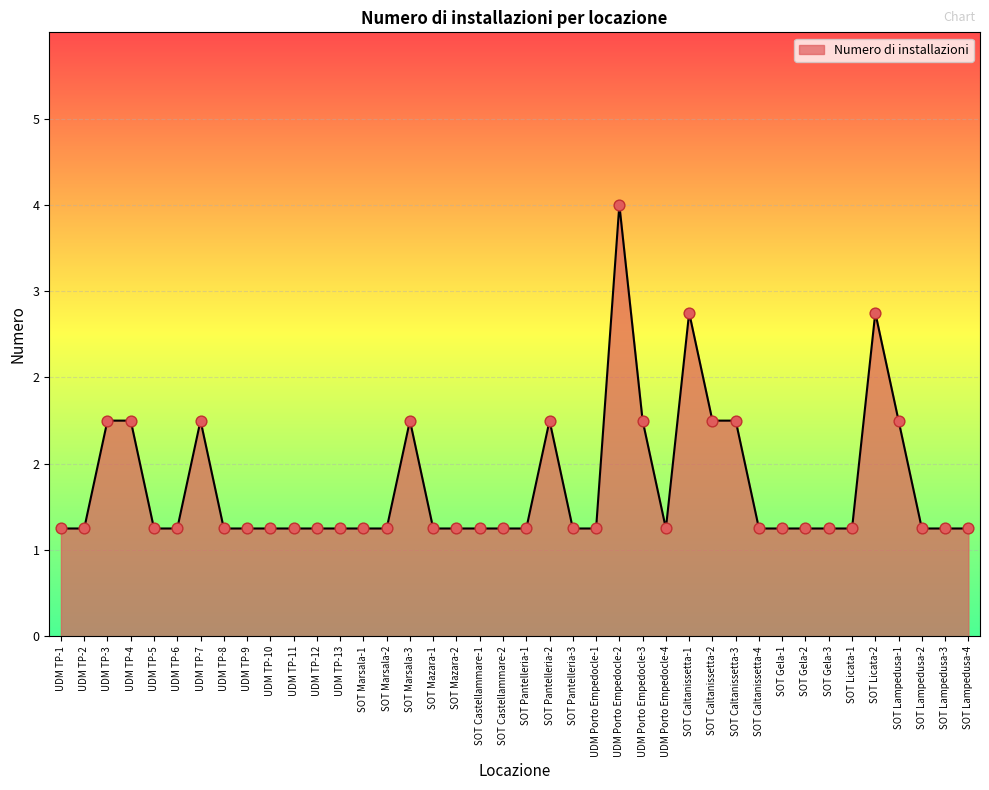

Is this an area chart (filled region under the line)?

Yes